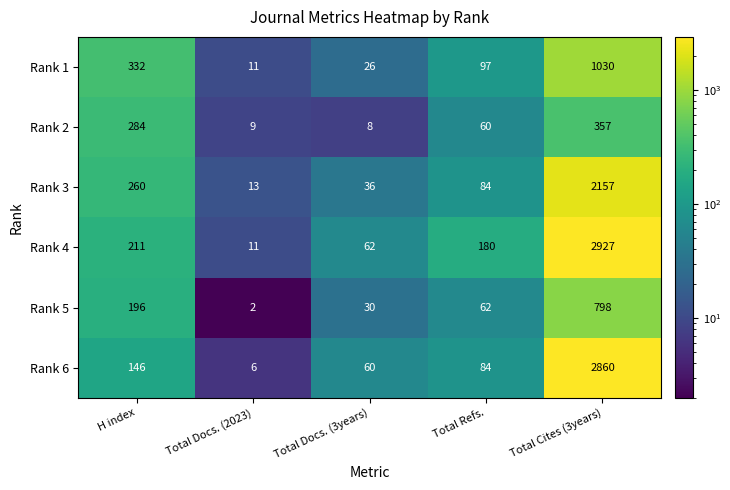

Where is Rank 5 nearest to the value 400?

H index